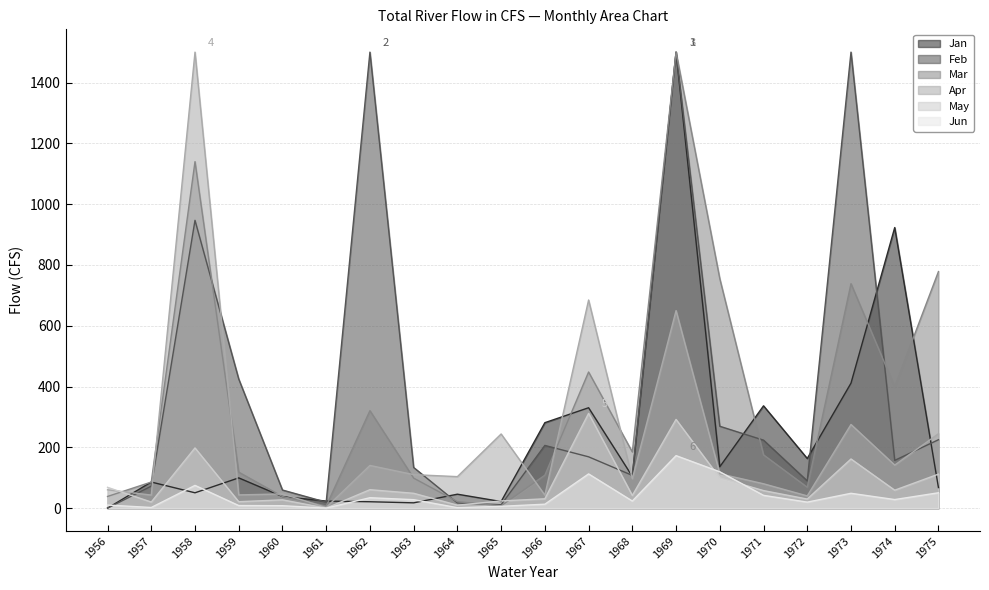

Which series changed the most between 1965 and 1971?

Jan